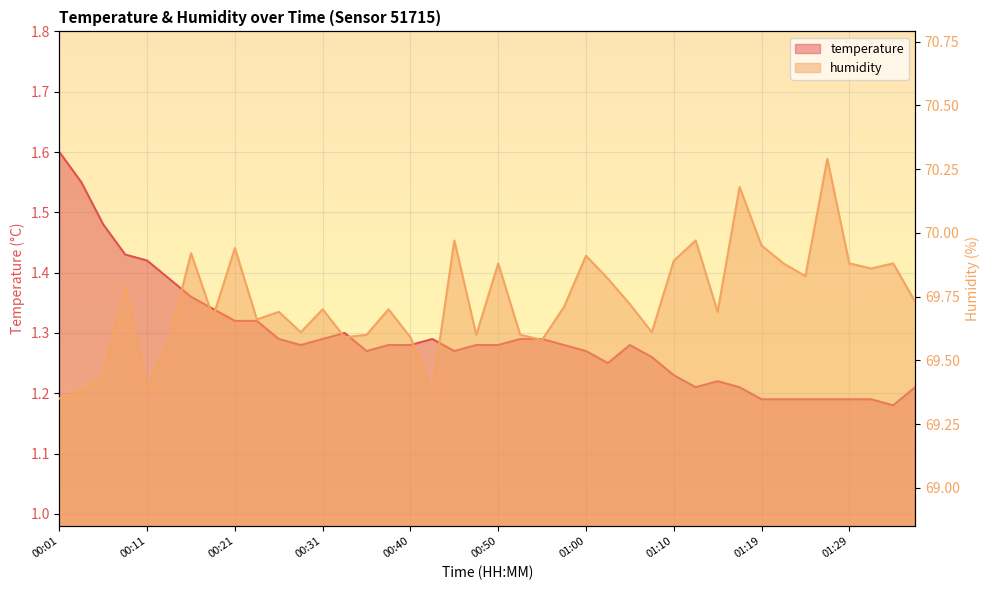

What position from the left is 01:17?

32